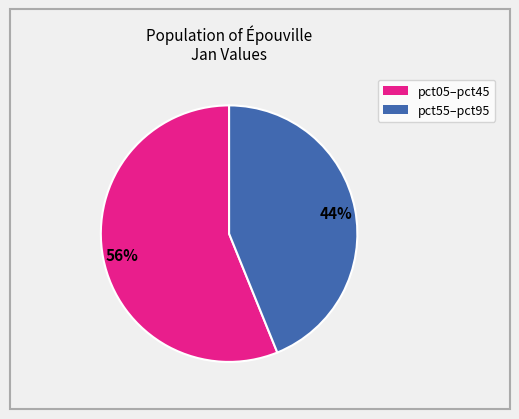

Does any single category account for the majority?

Yes